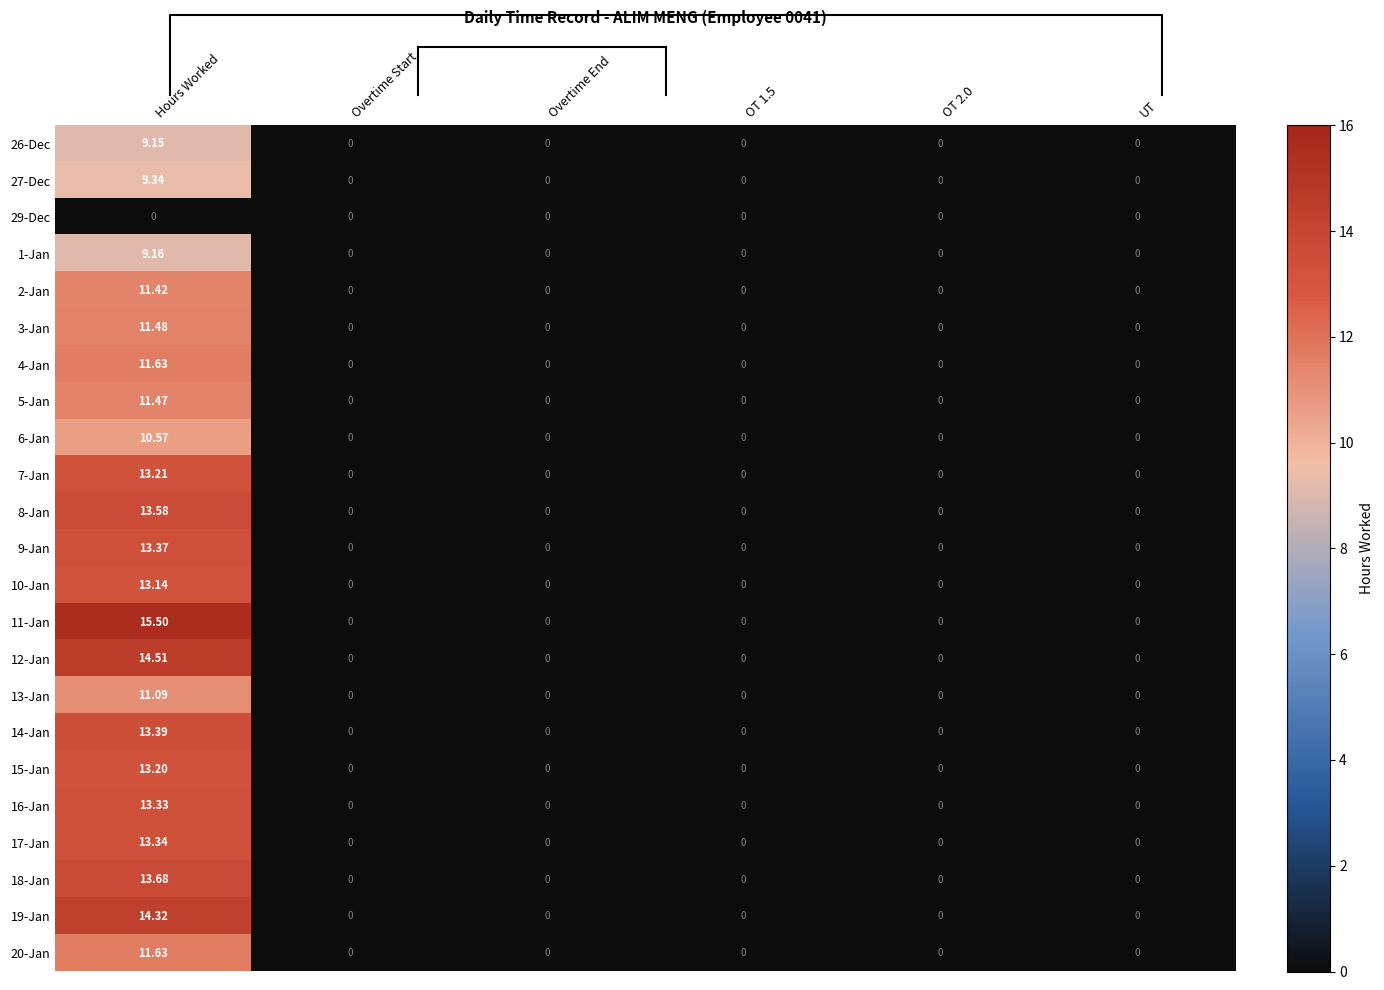

Reading right to left, extract all data points from this chart.

26-Dec: UT=0.0	OT 2.0=0.0	OT 1.5=0.0	Overtime End=0.0	Overtime Start=0.0	Hours Worked=9.2
27-Dec: UT=0.0	OT 2.0=0.0	OT 1.5=0.0	Overtime End=0.0	Overtime Start=0.0	Hours Worked=9.3
29-Dec: UT=0.0	OT 2.0=0.0	OT 1.5=0.0	Overtime End=0.0	Overtime Start=0.0	Hours Worked=0.0
1-Jan: UT=0.0	OT 2.0=0.0	OT 1.5=0.0	Overtime End=0.0	Overtime Start=0.0	Hours Worked=9.2
2-Jan: UT=0.0	OT 2.0=0.0	OT 1.5=0.0	Overtime End=0.0	Overtime Start=0.0	Hours Worked=11.4
3-Jan: UT=0.0	OT 2.0=0.0	OT 1.5=0.0	Overtime End=0.0	Overtime Start=0.0	Hours Worked=11.5
4-Jan: UT=0.0	OT 2.0=0.0	OT 1.5=0.0	Overtime End=0.0	Overtime Start=0.0	Hours Worked=11.6
5-Jan: UT=0.0	OT 2.0=0.0	OT 1.5=0.0	Overtime End=0.0	Overtime Start=0.0	Hours Worked=11.5
6-Jan: UT=0.0	OT 2.0=0.0	OT 1.5=0.0	Overtime End=0.0	Overtime Start=0.0	Hours Worked=10.6
7-Jan: UT=0.0	OT 2.0=0.0	OT 1.5=0.0	Overtime End=0.0	Overtime Start=0.0	Hours Worked=13.2
8-Jan: UT=0.0	OT 2.0=0.0	OT 1.5=0.0	Overtime End=0.0	Overtime Start=0.0	Hours Worked=13.6
9-Jan: UT=0.0	OT 2.0=0.0	OT 1.5=0.0	Overtime End=0.0	Overtime Start=0.0	Hours Worked=13.4
10-Jan: UT=0.0	OT 2.0=0.0	OT 1.5=0.0	Overtime End=0.0	Overtime Start=0.0	Hours Worked=13.1
11-Jan: UT=0.0	OT 2.0=0.0	OT 1.5=0.0	Overtime End=0.0	Overtime Start=0.0	Hours Worked=15.5
12-Jan: UT=0.0	OT 2.0=0.0	OT 1.5=0.0	Overtime End=0.0	Overtime Start=0.0	Hours Worked=14.5
13-Jan: UT=0.0	OT 2.0=0.0	OT 1.5=0.0	Overtime End=0.0	Overtime Start=0.0	Hours Worked=11.1
14-Jan: UT=0.0	OT 2.0=0.0	OT 1.5=0.0	Overtime End=0.0	Overtime Start=0.0	Hours Worked=13.4
15-Jan: UT=0.0	OT 2.0=0.0	OT 1.5=0.0	Overtime End=0.0	Overtime Start=0.0	Hours Worked=13.2
16-Jan: UT=0.0	OT 2.0=0.0	OT 1.5=0.0	Overtime End=0.0	Overtime Start=0.0	Hours Worked=13.3
17-Jan: UT=0.0	OT 2.0=0.0	OT 1.5=0.0	Overtime End=0.0	Overtime Start=0.0	Hours Worked=13.3
18-Jan: UT=0.0	OT 2.0=0.0	OT 1.5=0.0	Overtime End=0.0	Overtime Start=0.0	Hours Worked=13.7
19-Jan: UT=0.0	OT 2.0=0.0	OT 1.5=0.0	Overtime End=0.0	Overtime Start=0.0	Hours Worked=14.3
20-Jan: UT=0.0	OT 2.0=0.0	OT 1.5=0.0	Overtime End=0.0	Overtime Start=0.0	Hours Worked=11.6